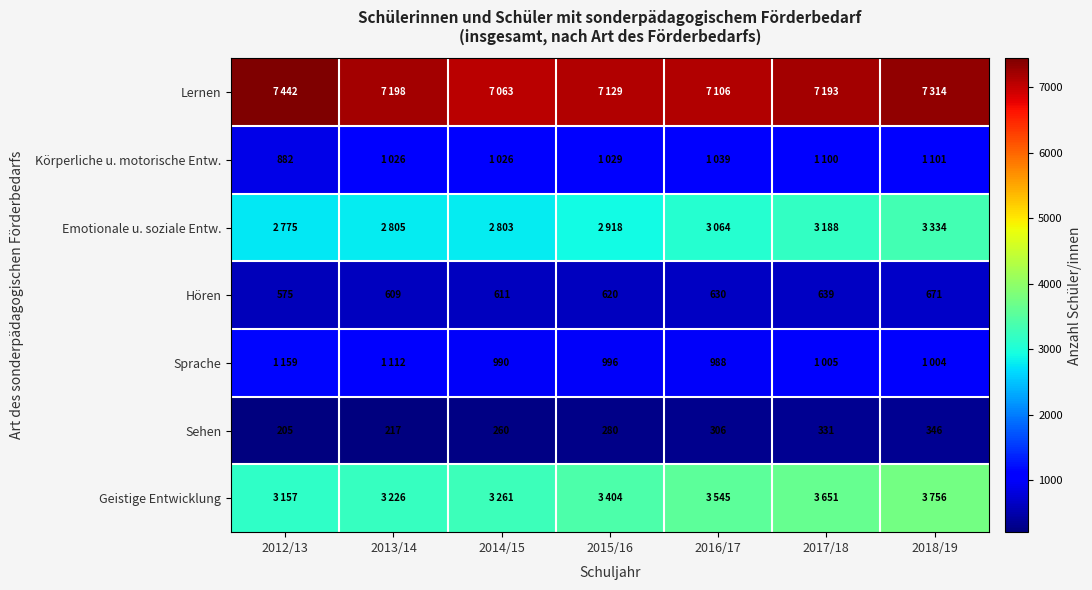

At which category is the sum across all series the highest?

2018/19